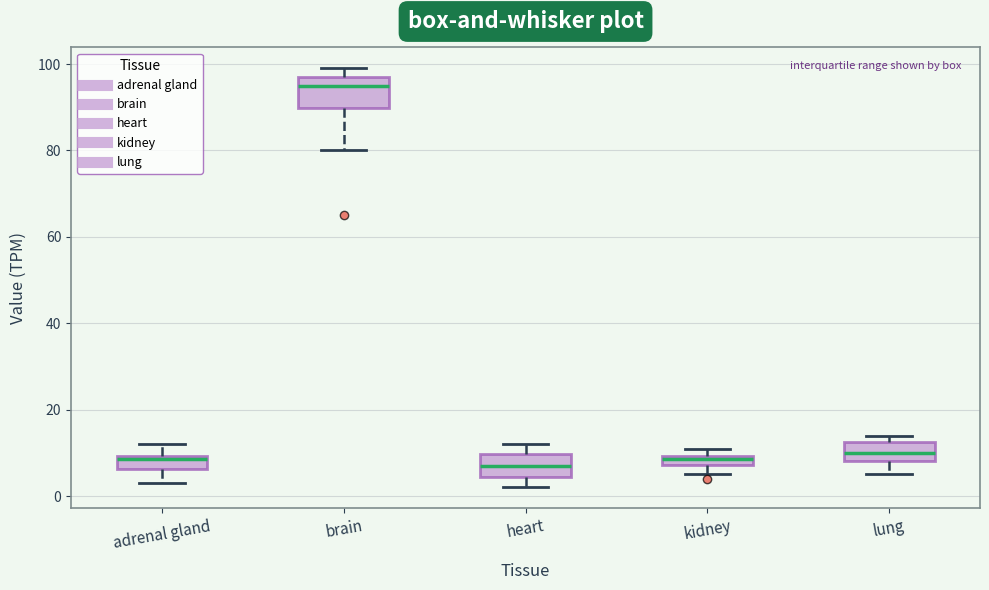

Which box's median line is the highest?

brain